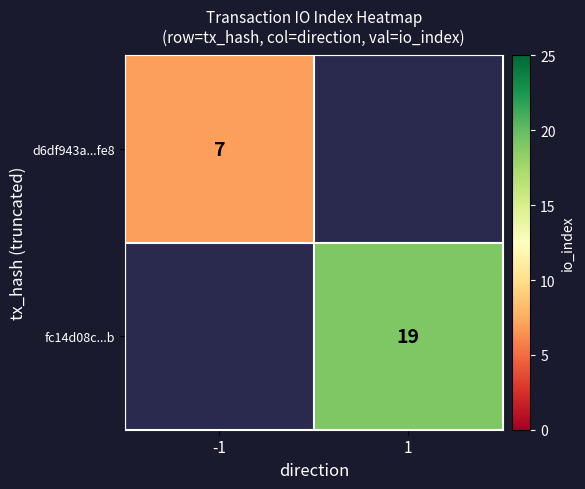

At how many categories does at least one series exceed 10?

1